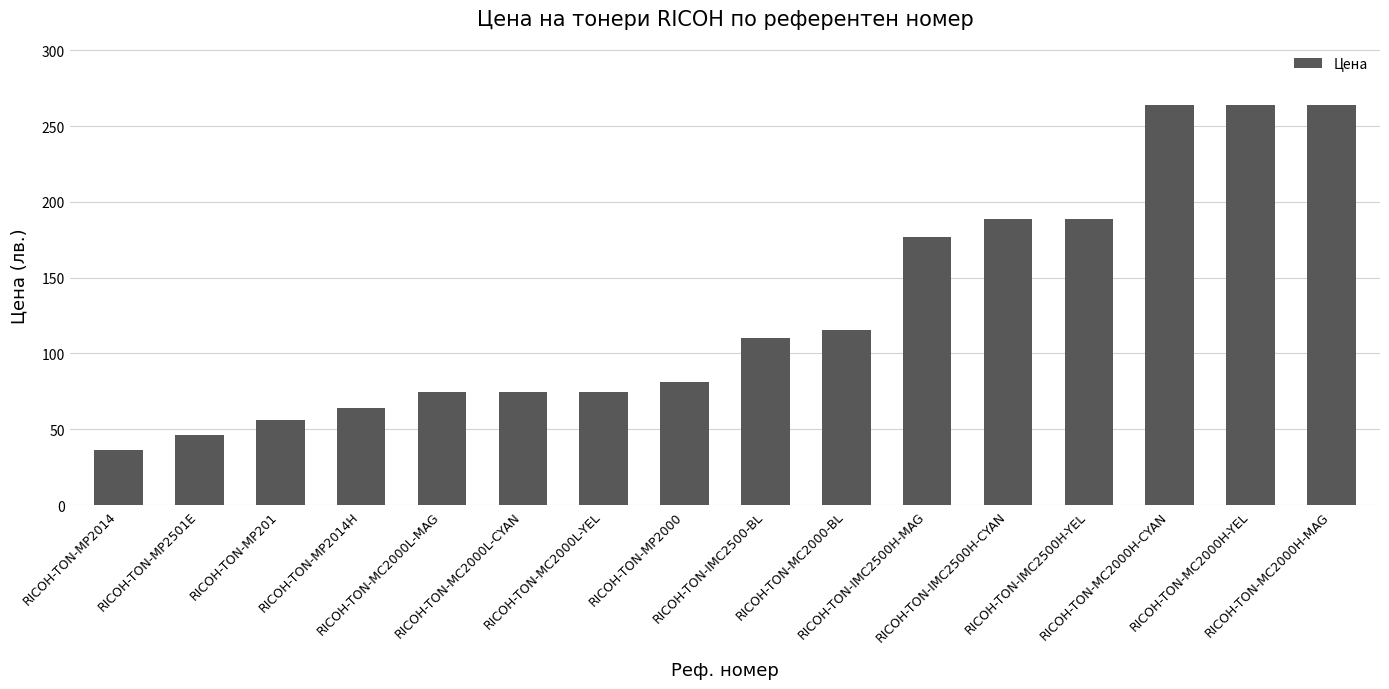

How many distinct data groups are displayed?

1